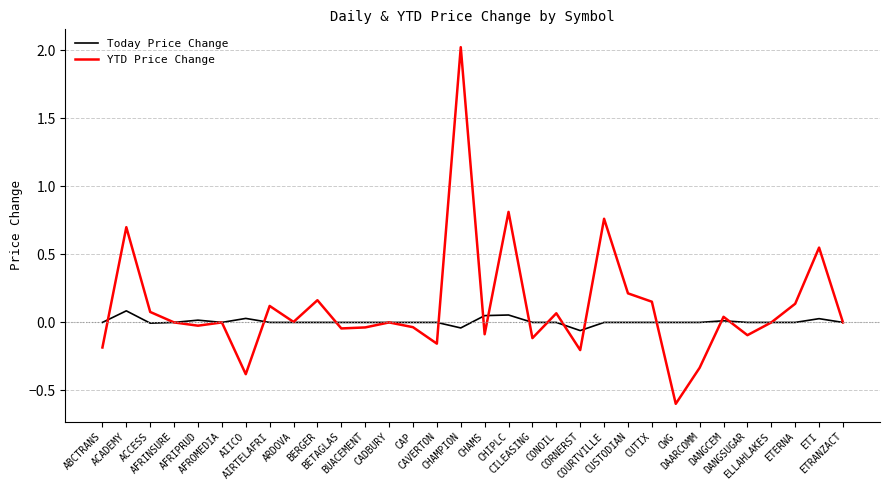

Does the chart display data point markers on the line(s)?

No